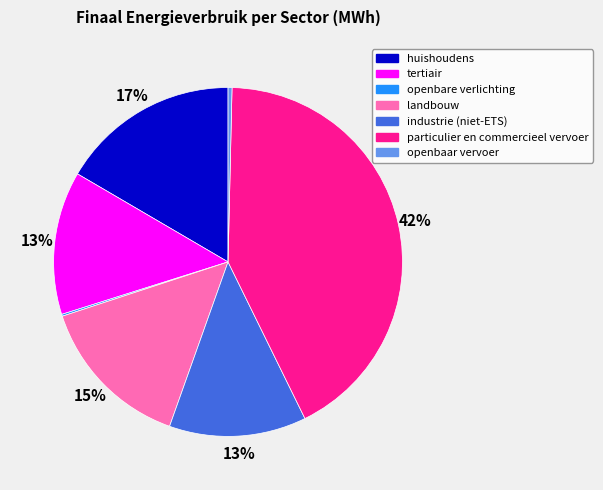

Is the sum of industrie (niet-ETS) and particulier en commercieel vervoer greater than half?

Yes